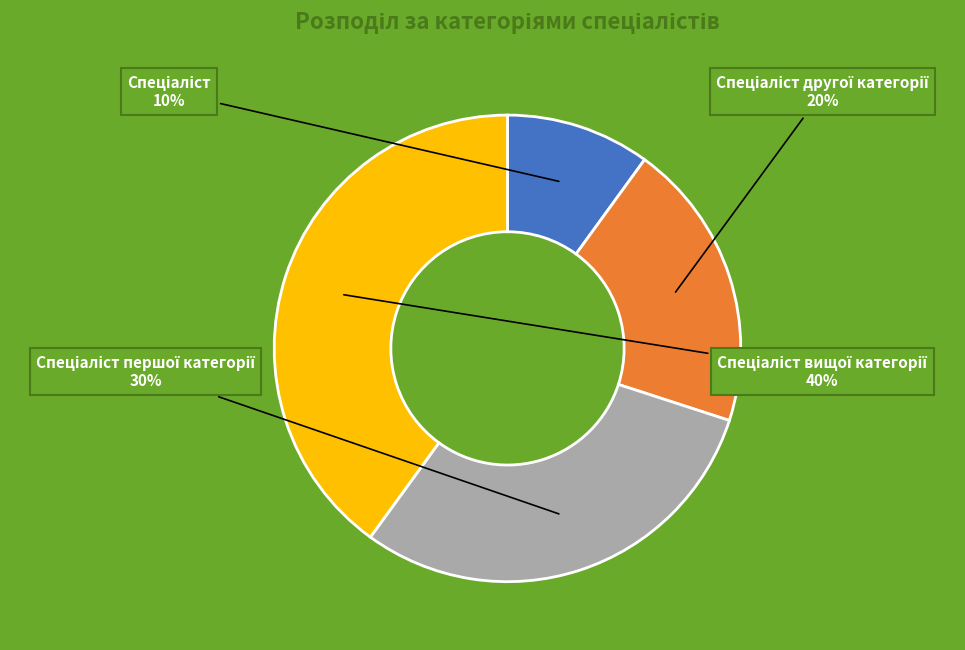

To the nearest percent, what is the difference between the largest and smallest slice percentages?

30%